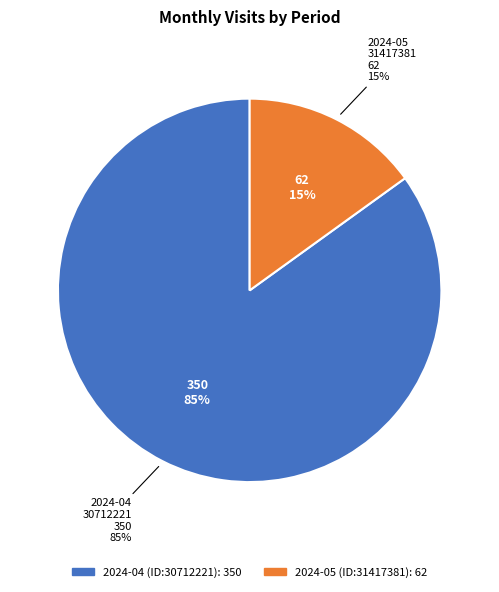

Which slice is the largest?

2024-04 (ID:30712221)